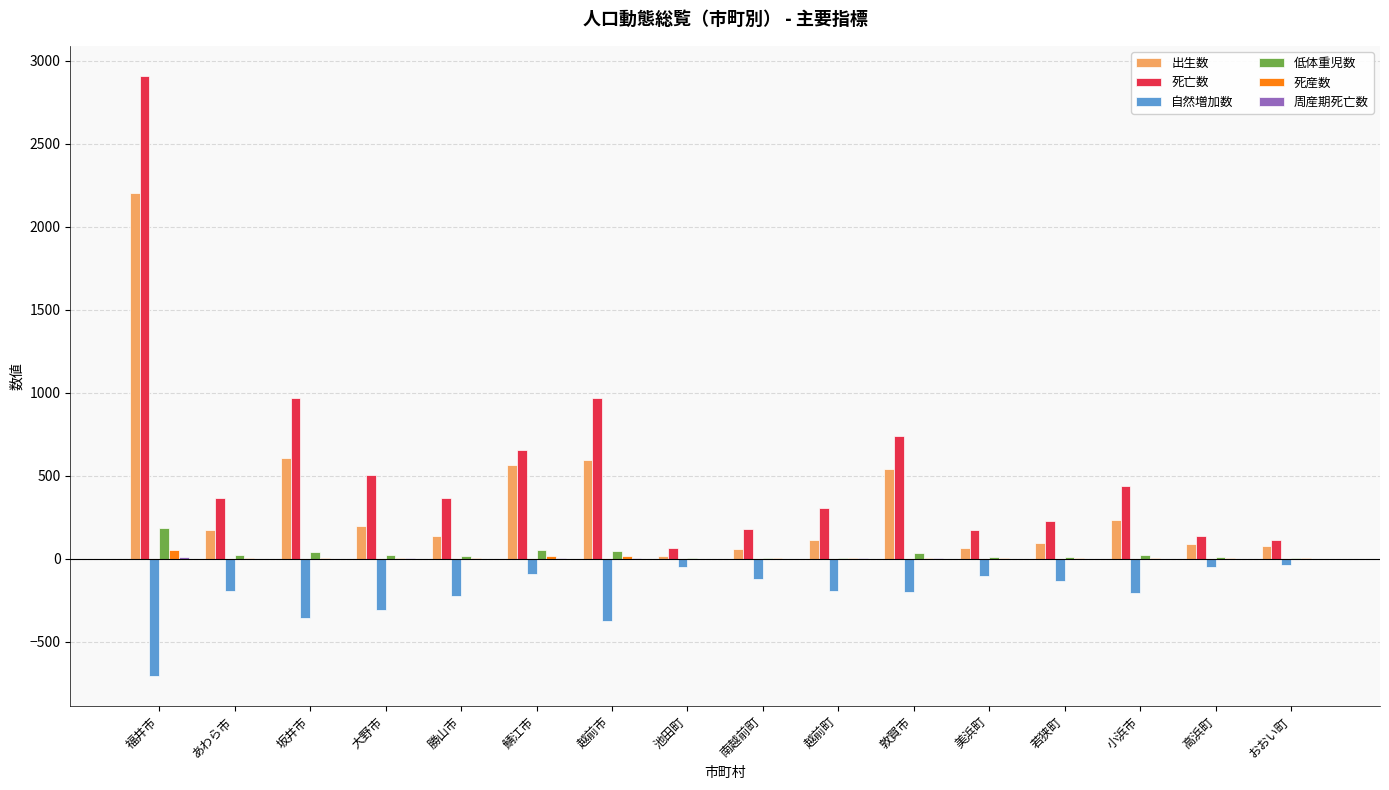

At which category is the sum across all series the highest?

福井市